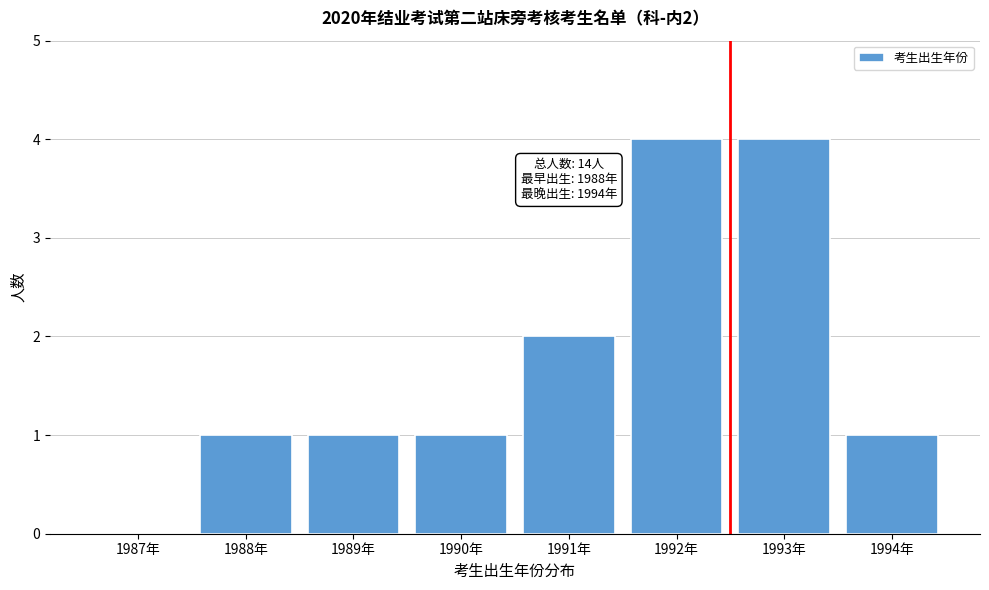

Reading left to right, extract all data points from this chart.

1987年=0	1988年=1	1989年=1	1990年=1	1991年=2	1992年=4	1993年=4	1994年=1